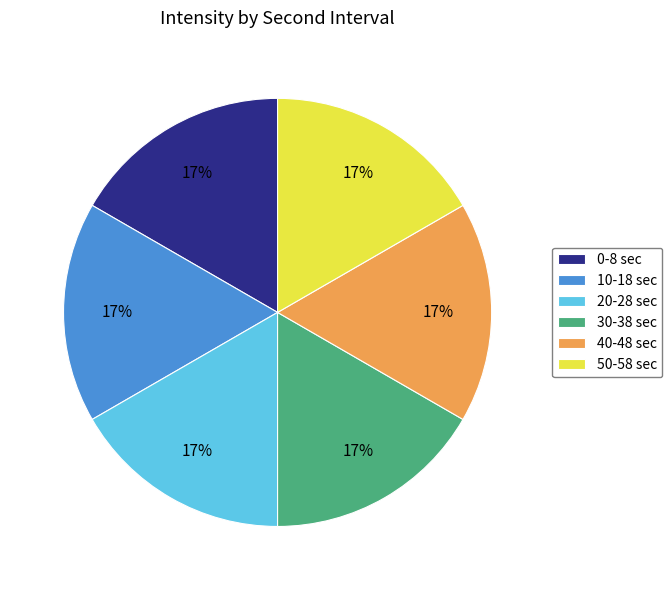

Does 30-38 sec account for over 50% of the chart?

No